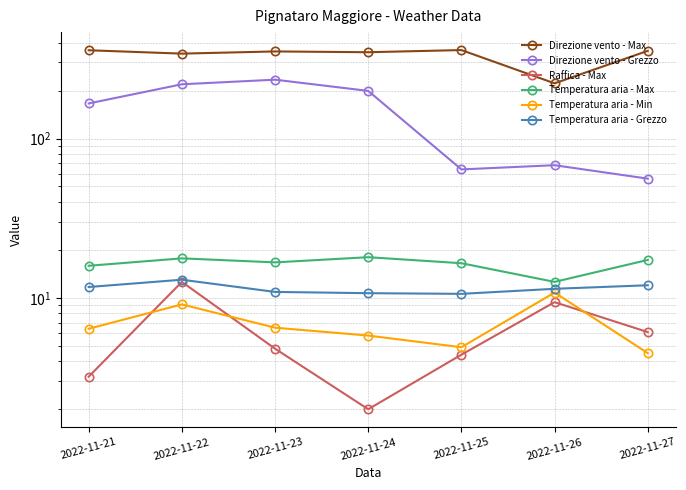

True or false: Temperatura aria - Min and Temperatura aria - Grezzo intersect in this chart.

False